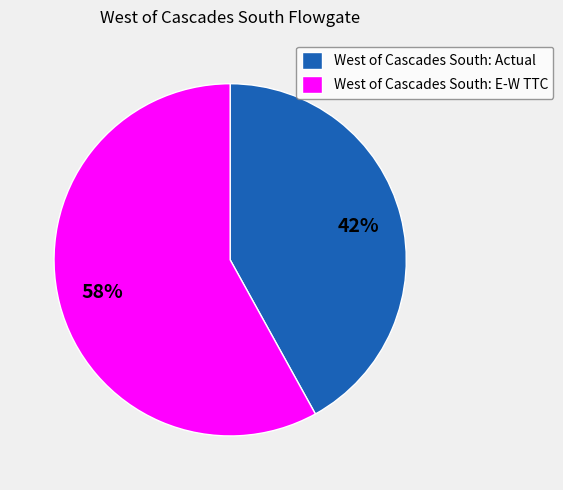

Which slice is the largest?

West of Cascades South: E-W TTC